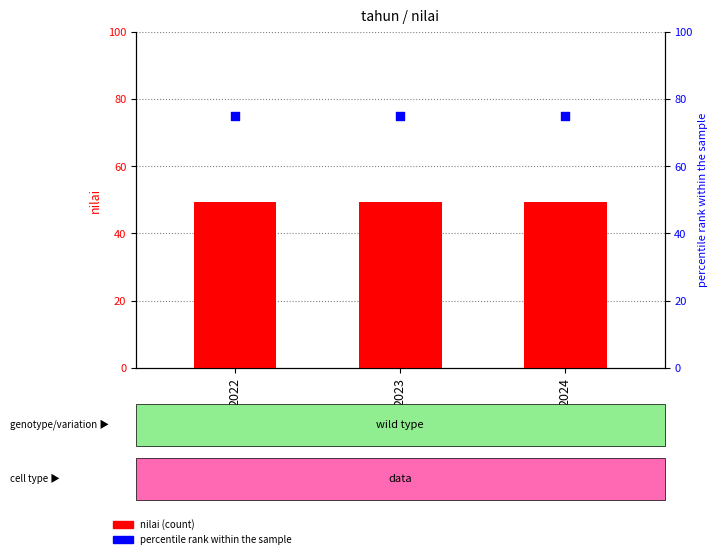

At which category is the sum across all series the highest?

2022